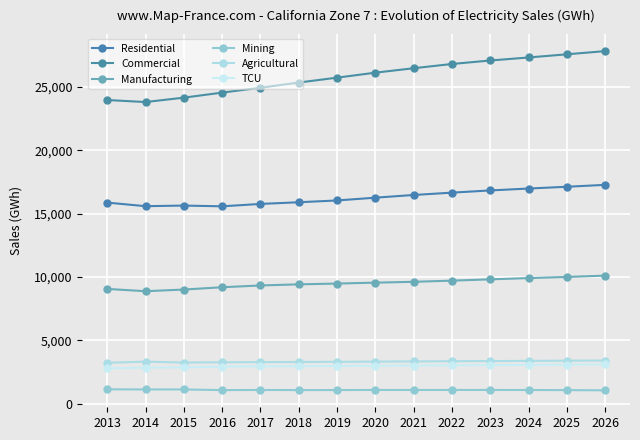

At 2019, list the series in order from smallest to largest.

Mining, TCU, Agricultural, Manufacturing, Residential, Commercial